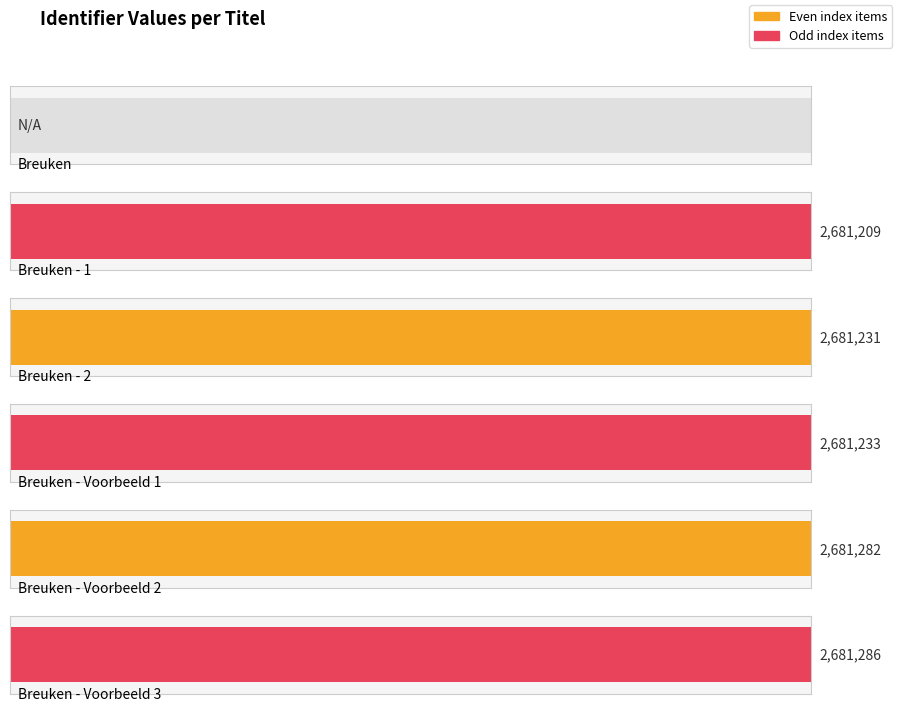

What is the sum of all values?

13406241